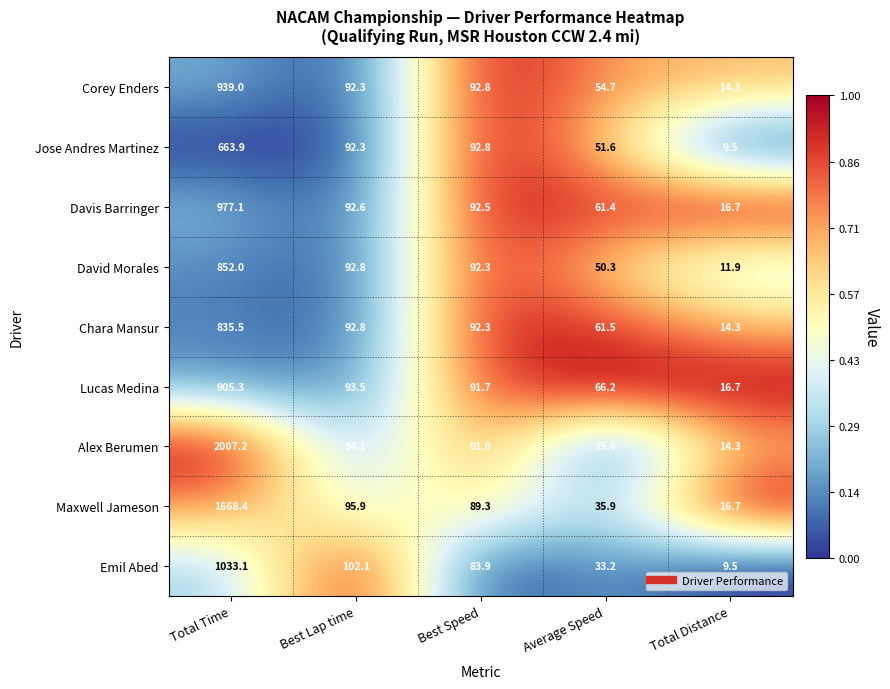

Which series changed the most between Best Lap time and Average Speed?

Emil Abed